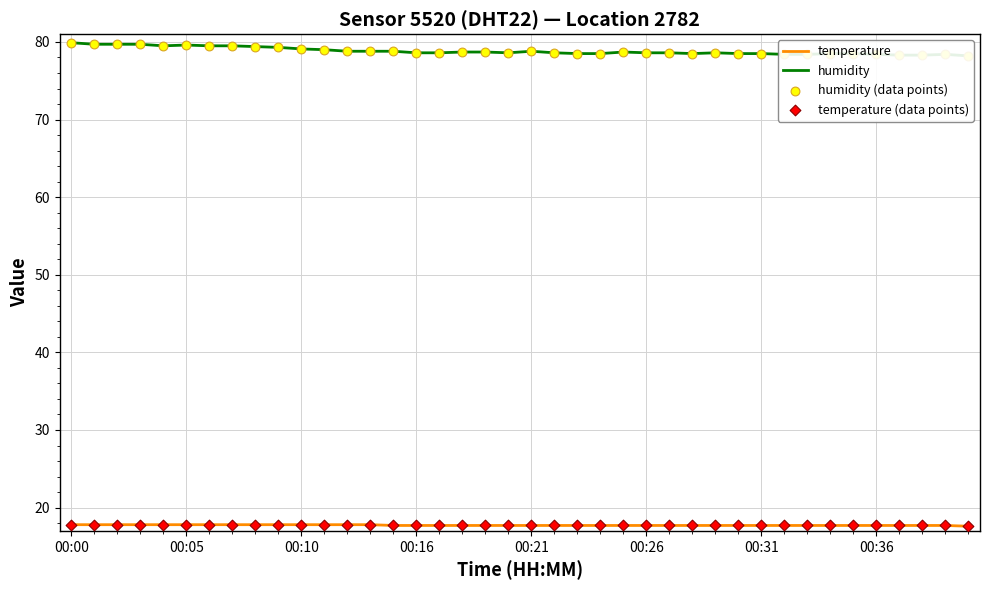

At which category is the sum across all series the highest?

00:00